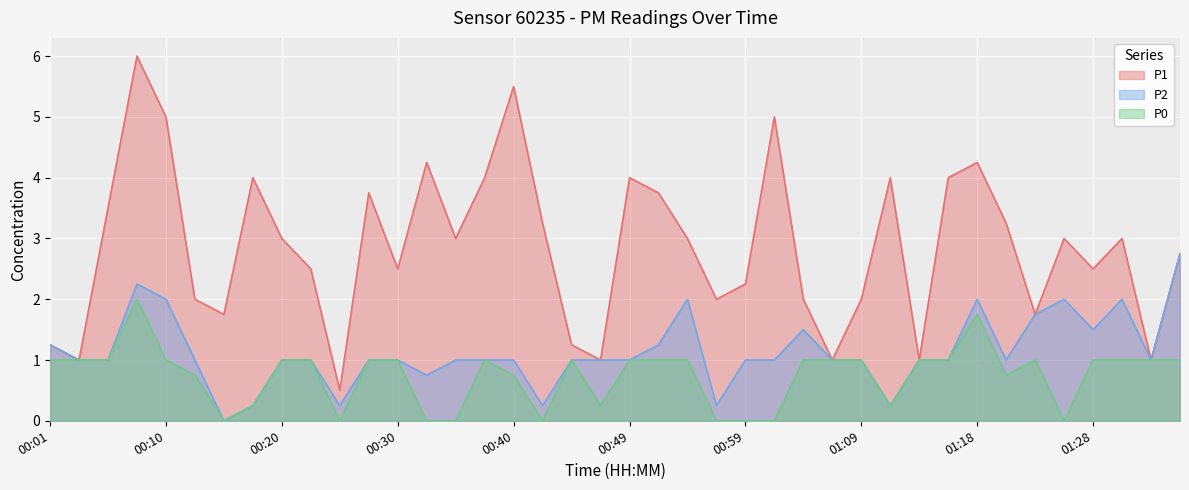

At which label does P1 first exceed 3?

00:05